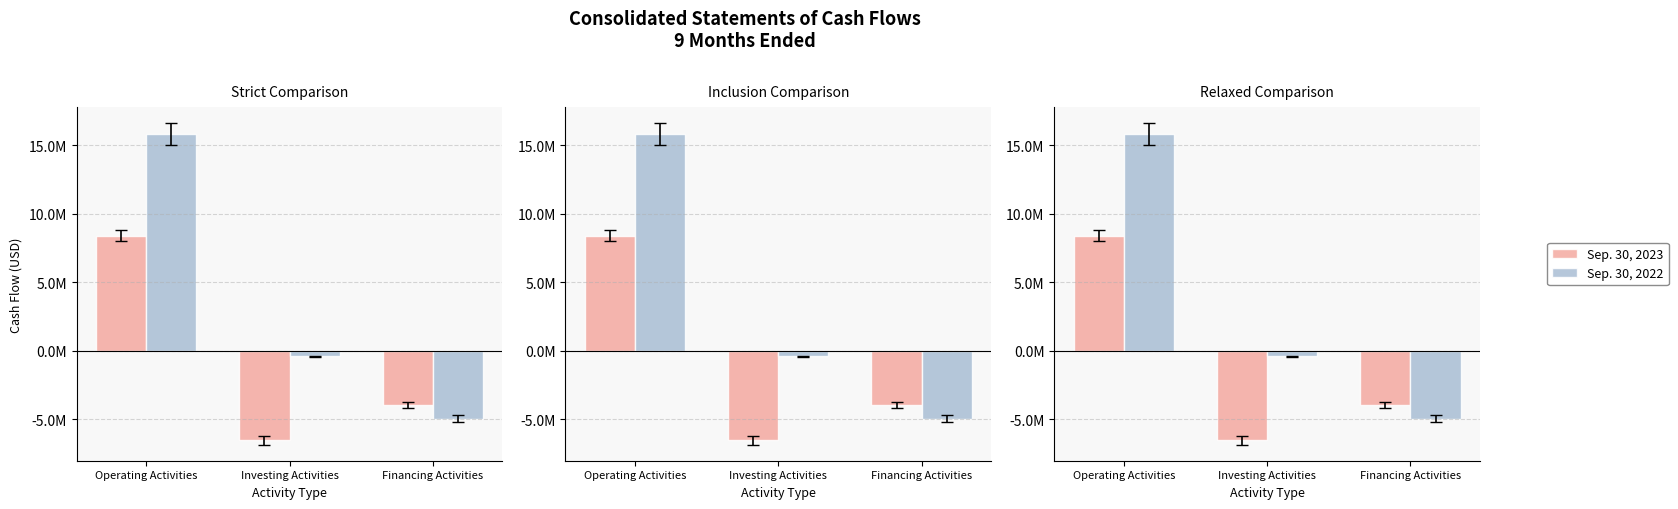

Reading left to right, extract all data points from this chart.

Sep. 30, 2023: 8395625	-6542387	-3972022
Sep. 30, 2022: 15803236	-416756	-4977296